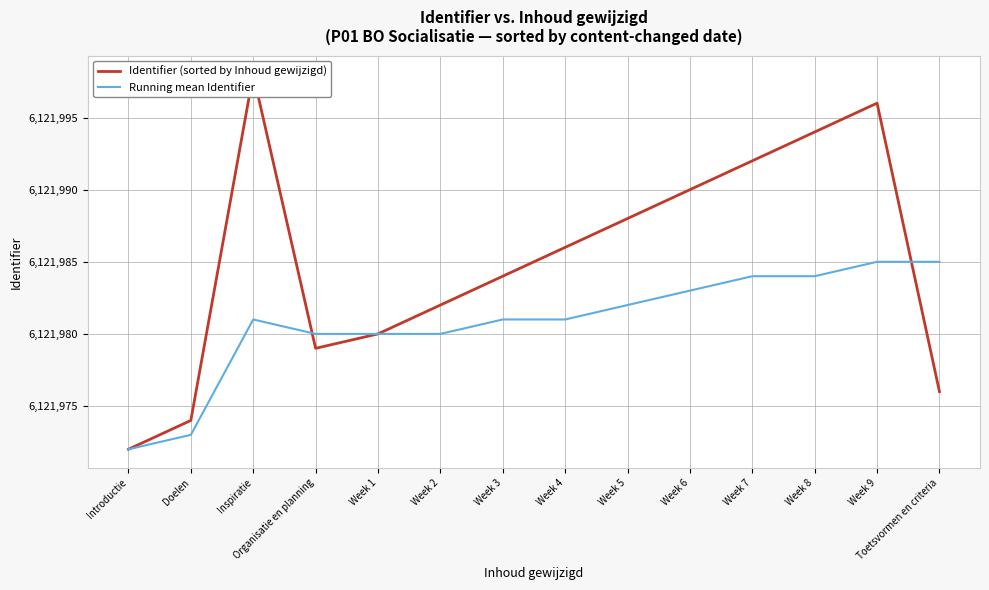

True or false: Identifier (sorted by Inhoud gewijzigd) and Running mean Identifier cross at least once.

True